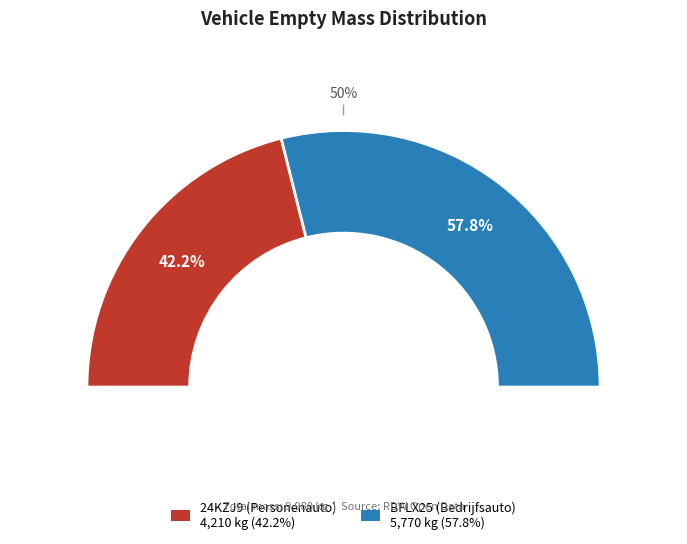

Which category has the smallest portion of the pie?

24KZJ9 (Personenauto)